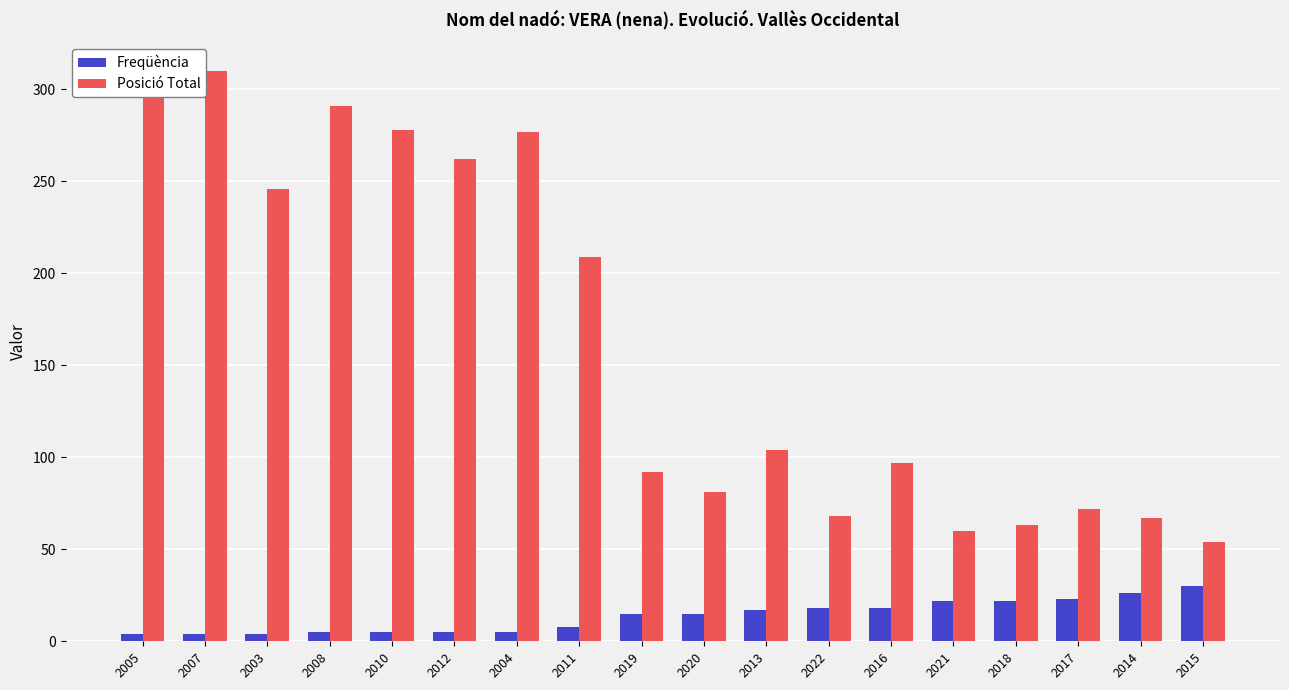

What is the minimum value for Posició Total?

54